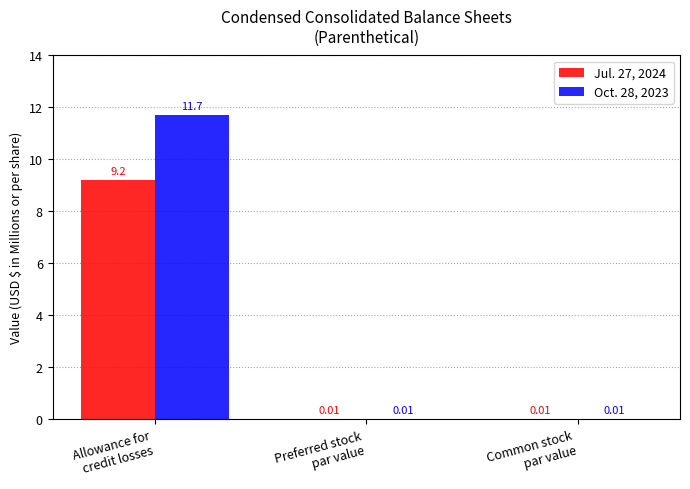

Which series has the largest total across all categories?

Oct. 28, 2023